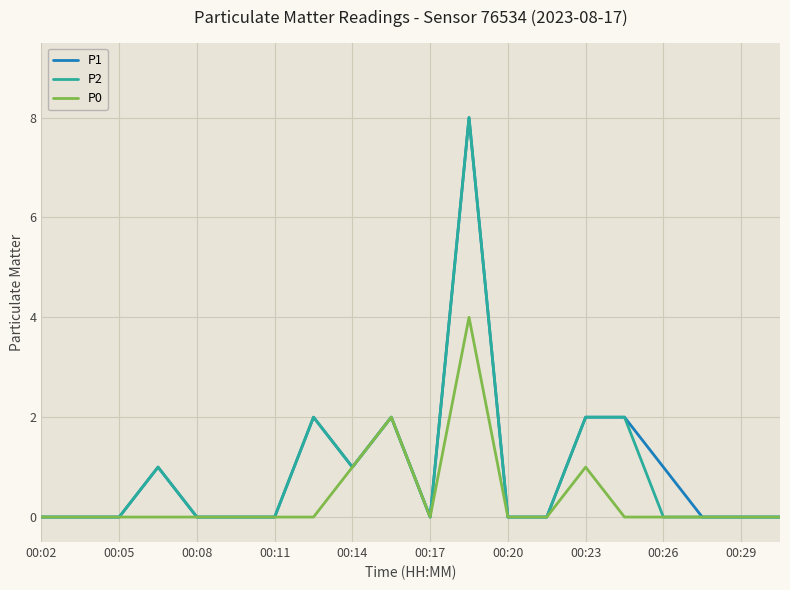

What is the greatest value displayed?

8